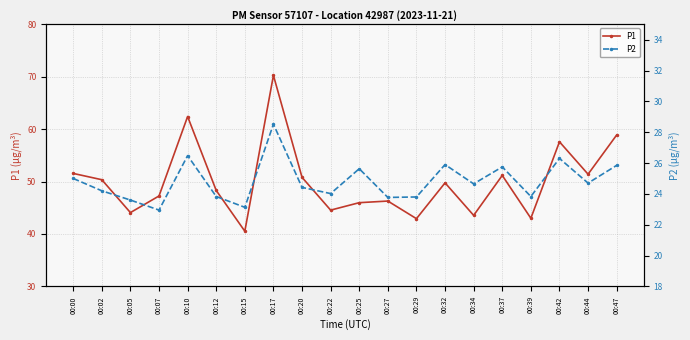

True or false: P1 and P2 intersect in this chart.

False